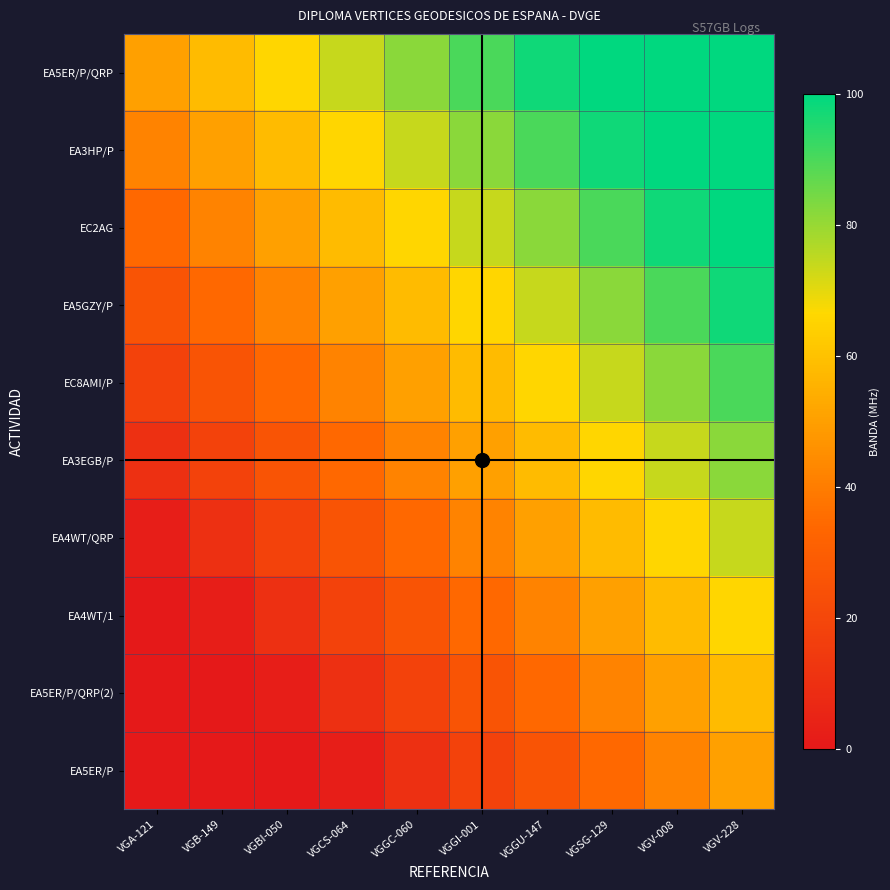

Reading left to right, what are all the values shown in this chart?

EA5ER/P/QRP: VGA-121=50	VGB-149=58	VGBI-050=66	VGCS-064=74	VGGC-060=82	VGGI-001=90	VGGU-147=98	VGSG-129=100	VGV-008=100	VGV-228=100
EA3HP/P: VGA-121=42	VGB-149=50	VGBI-050=58	VGCS-064=66	VGGC-060=74	VGGI-001=82	VGGU-147=90	VGSG-129=98	VGV-008=100	VGV-228=100
EC2AG: VGA-121=34	VGB-149=42	VGBI-050=50	VGCS-064=58	VGGC-060=66	VGGI-001=74	VGGU-147=82	VGSG-129=90	VGV-008=98	VGV-228=100
EA5GZY/P: VGA-121=26	VGB-149=34	VGBI-050=42	VGCS-064=50	VGGC-060=58	VGGI-001=66	VGGU-147=74	VGSG-129=82	VGV-008=90	VGV-228=98
EC8AMI/P: VGA-121=18	VGB-149=26	VGBI-050=34	VGCS-064=42	VGGC-060=50	VGGI-001=58	VGGU-147=66	VGSG-129=74	VGV-008=82	VGV-228=90
EA3EGB/P: VGA-121=10	VGB-149=18	VGBI-050=26	VGCS-064=34	VGGC-060=42	VGGI-001=50	VGGU-147=58	VGSG-129=66	VGV-008=74	VGV-228=82
EA4WT/QRP: VGA-121=2	VGB-149=10	VGBI-050=18	VGCS-064=26	VGGC-060=34	VGGI-001=42	VGGU-147=50	VGSG-129=58	VGV-008=66	VGV-228=74
EA4WT/1: VGA-121=0	VGB-149=2	VGBI-050=10	VGCS-064=18	VGGC-060=26	VGGI-001=34	VGGU-147=42	VGSG-129=50	VGV-008=58	VGV-228=66
EA5ER/P/QRP(2): VGA-121=0	VGB-149=0	VGBI-050=2	VGCS-064=10	VGGC-060=18	VGGI-001=26	VGGU-147=34	VGSG-129=42	VGV-008=50	VGV-228=58
EA5ER/P: VGA-121=0	VGB-149=0	VGBI-050=0	VGCS-064=2	VGGC-060=10	VGGI-001=18	VGGU-147=26	VGSG-129=34	VGV-008=42	VGV-228=50